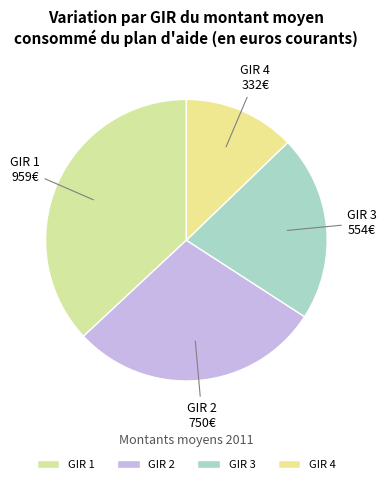

True or false: GIR 3 accounts for 21% of the total.

True